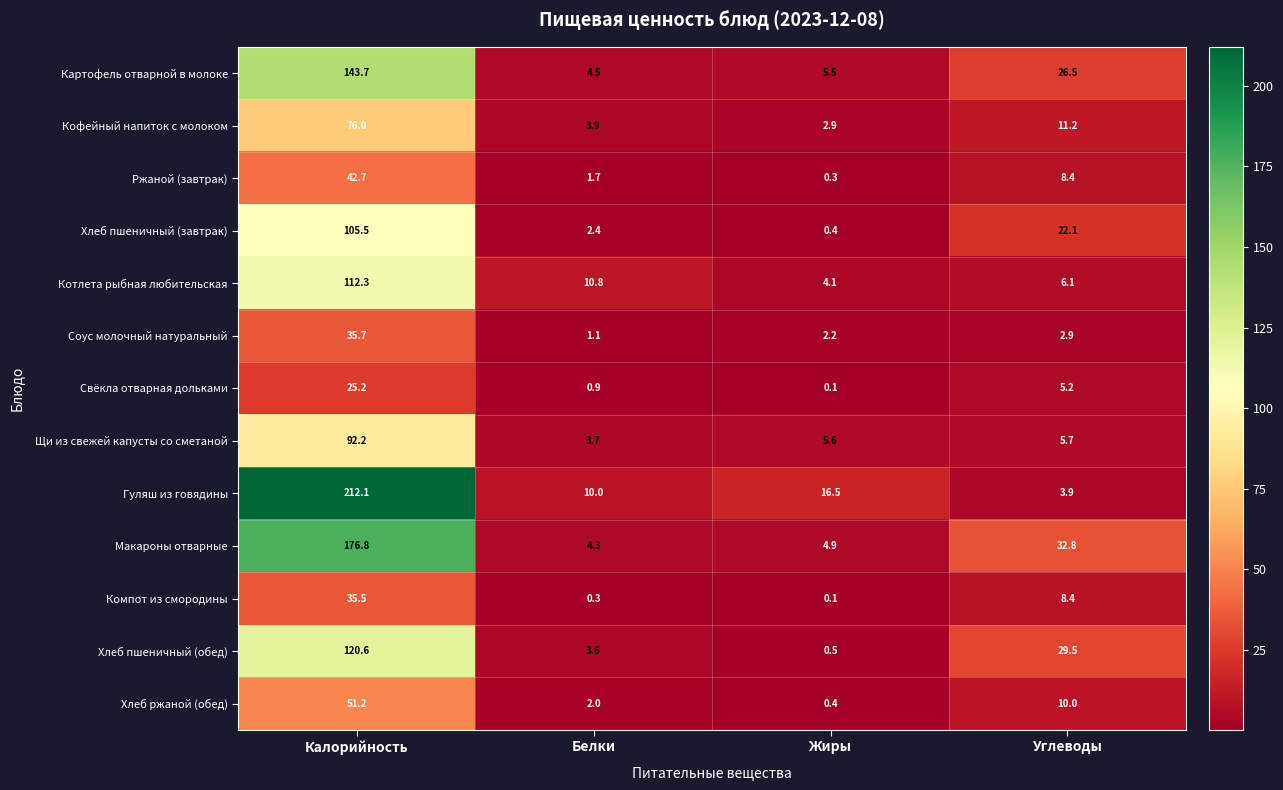

What is the maximum value shown in the chart?

212.1